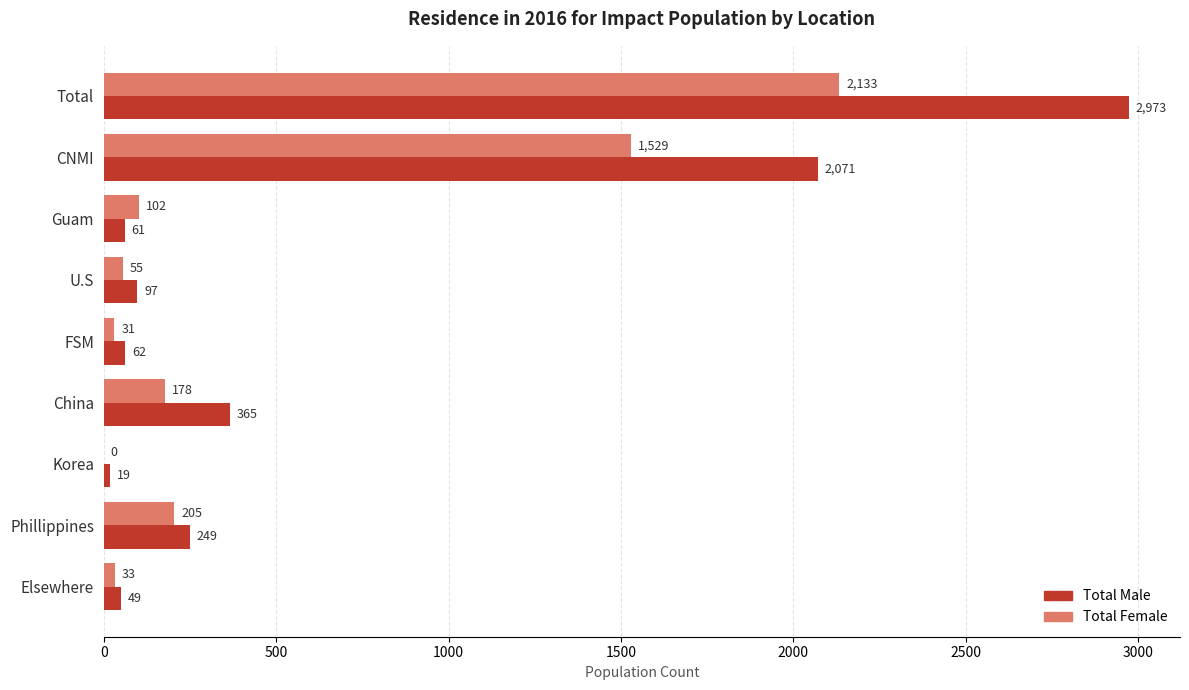

What is the sum of the Total Male values at Phillippines and Guam?

310